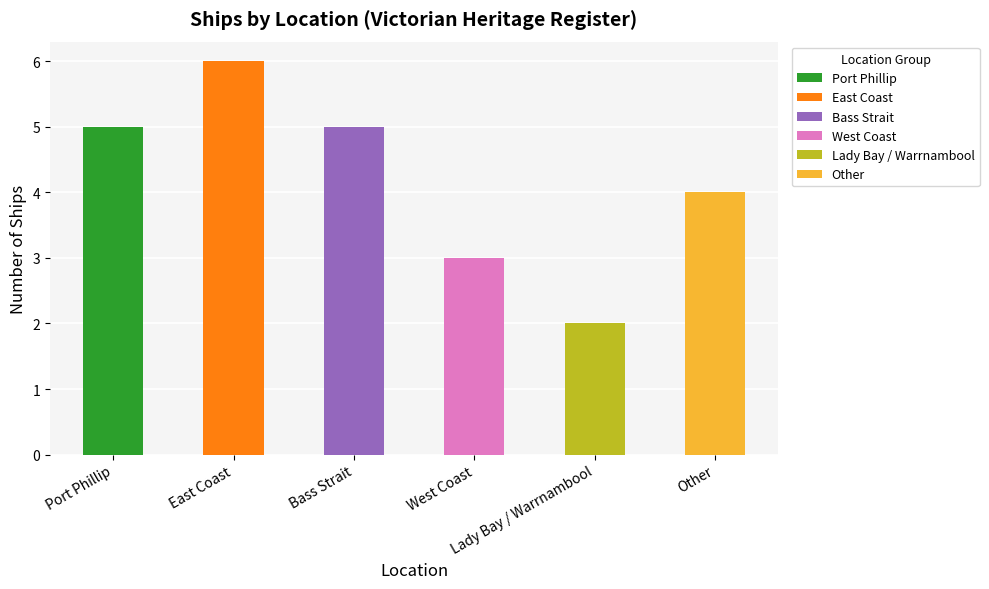

List the labels in order of value, smallest first.

Lady Bay / Warrnambool, West Coast, Other, Port Phillip, Bass Strait, East Coast